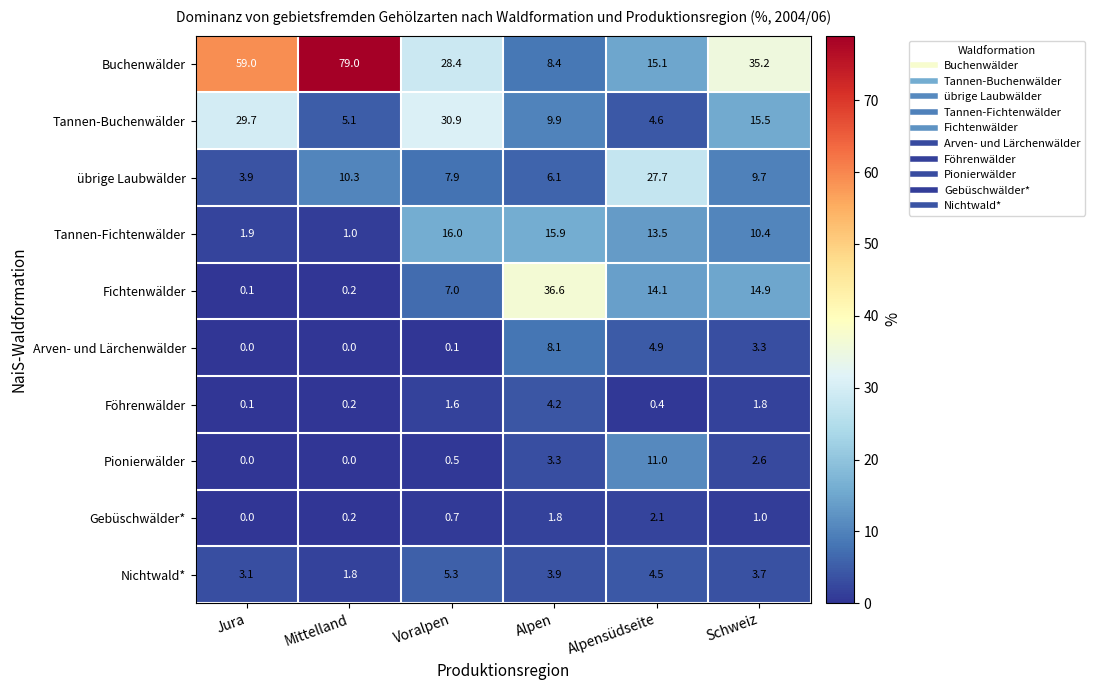

The Arven- und Lärchenwälder series shows 3.0 at Alpensüdseite. True or false?

False